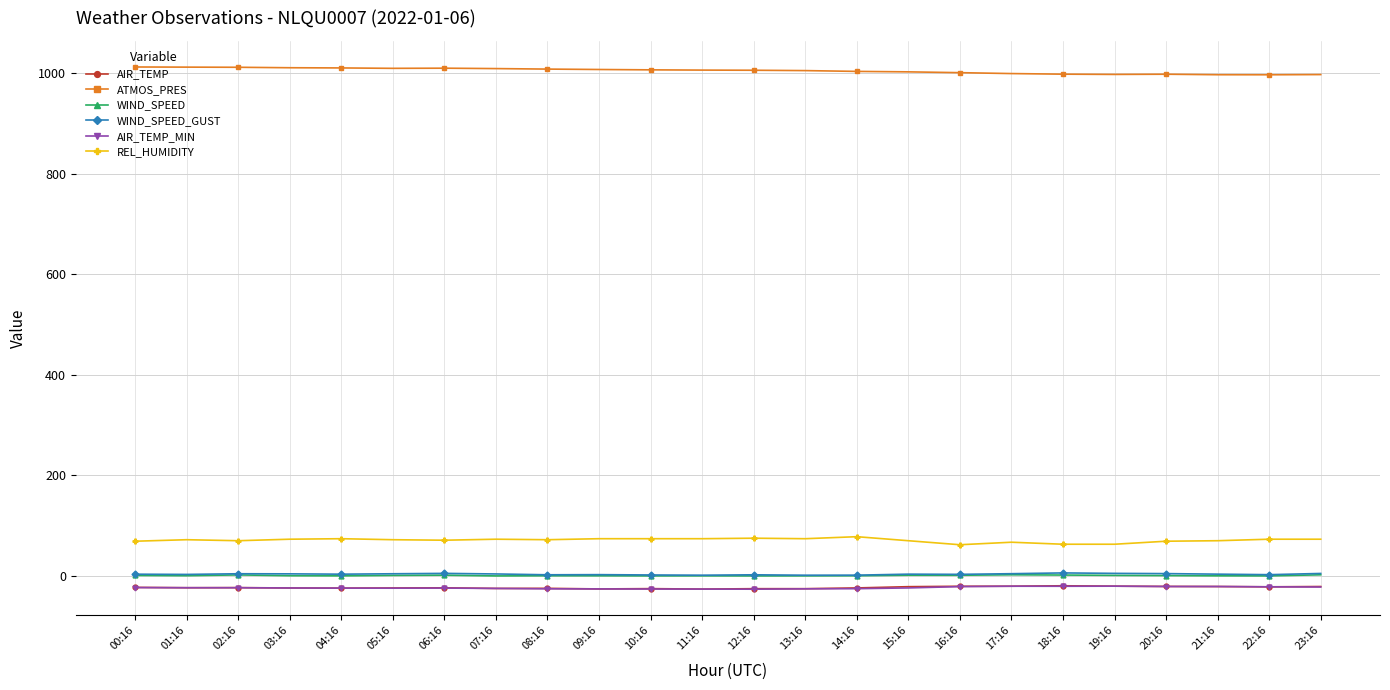

What is the sum of all ATMOS_PRES values?

24113.0